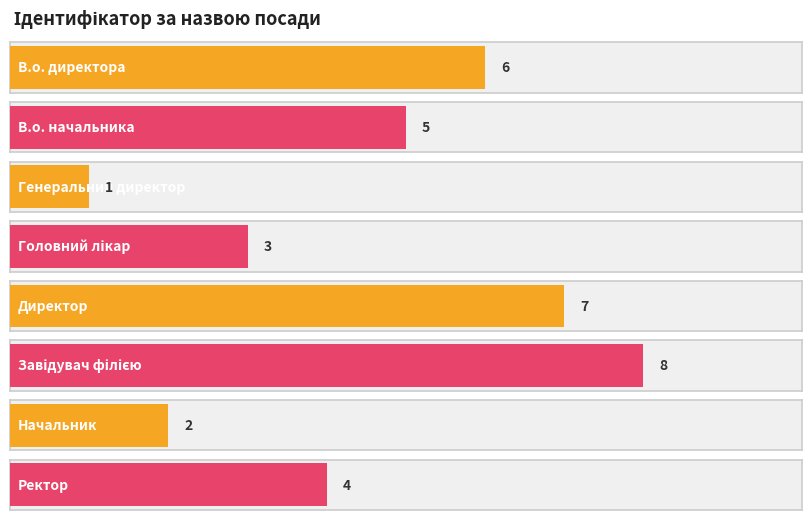

Read the value at В.о. директора.

6